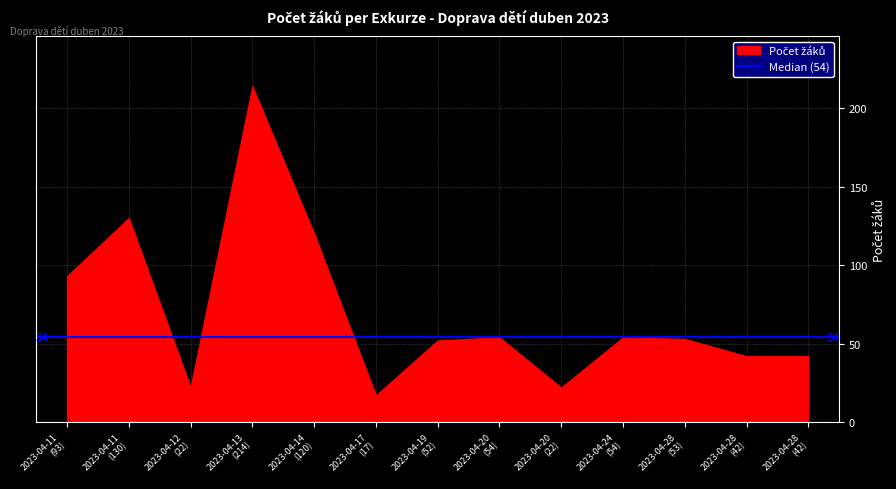

True or false: the data has more than 1 interior local peaks.

True